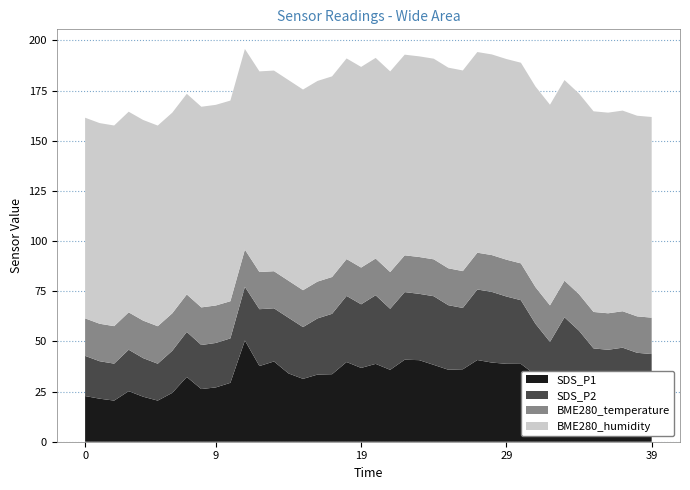

Reading left to right, what are all the values shown in this chart?

SDS_P1: 22.8	21.4	20.5	25.2	22.4	20.5	24.4	32.3	26.2	27.1	29.4	50.5	37.7	40.0	34.0	31.3	33.5	33.6	39.7	36.8	38.8	35.8	40.9	40.6	38.3	35.9	36.1	40.7	39.5	38.8	38.8	33.3	26.7	33.9	29.4	25.5	24.8	26.1	23.7	23.0
SDS_P2: 20.0	18.7	18.4	20.6	19.2	18.4	21.0	22.4	21.9	22.1	22.1	26.8	28.3	26.5	27.8	25.8	28.0	30.1	33.0	31.7	34.2	30.4	33.7	33.0	34.2	32.2	30.6	35.1	35.2	33.5	31.8	25.5	23.1	28.2	25.9	21.0	21.0	20.8	20.6	20.7
BME280_temperature: 18.7	18.7	18.7	18.6	18.7	18.7	18.7	18.7	18.8	18.7	18.5	18.5	18.5	18.5	18.4	18.4	18.4	18.3	18.4	18.3	18.3	18.3	18.3	18.4	18.4	18.4	18.4	18.3	18.4	18.4	18.4	18.3	18.2	18.2	18.2	18.2	18.2	18.2	18.1	18.1
BME280_humidity: 100.0	100.0	100.0	100.0	100.0	100.0	100.0	100.0	100.0	100.0	100.0	100.0	100.0	100.0	100.0	100.0	100.0	100.0	100.0	100.0	100.0	100.0	100.0	100.0	100.0	100.0	100.0	100.0	100.0	100.0	100.0	100.0	100.0	100.0	100.0	100.0	100.0	100.0	100.0	100.0